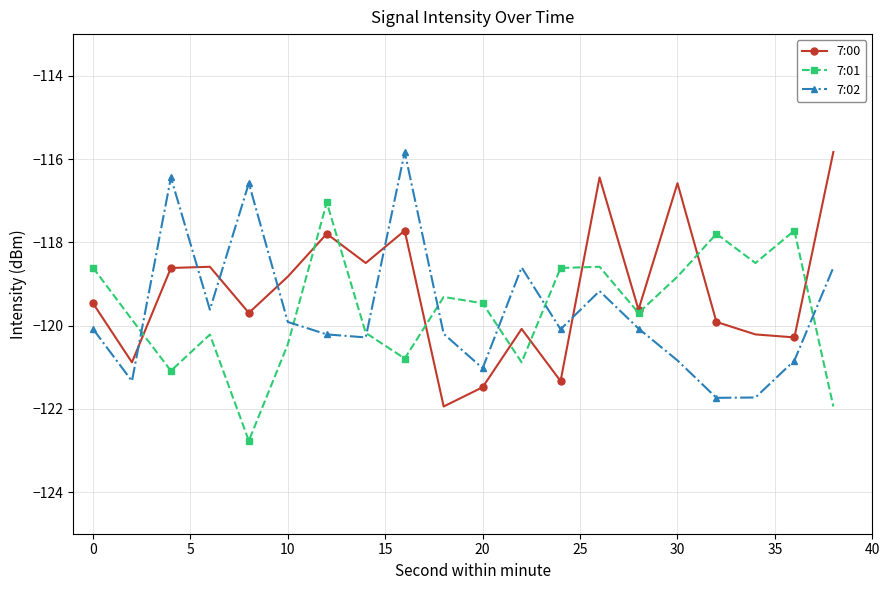

What is the lowest value of the 7:02 series?

-121.7